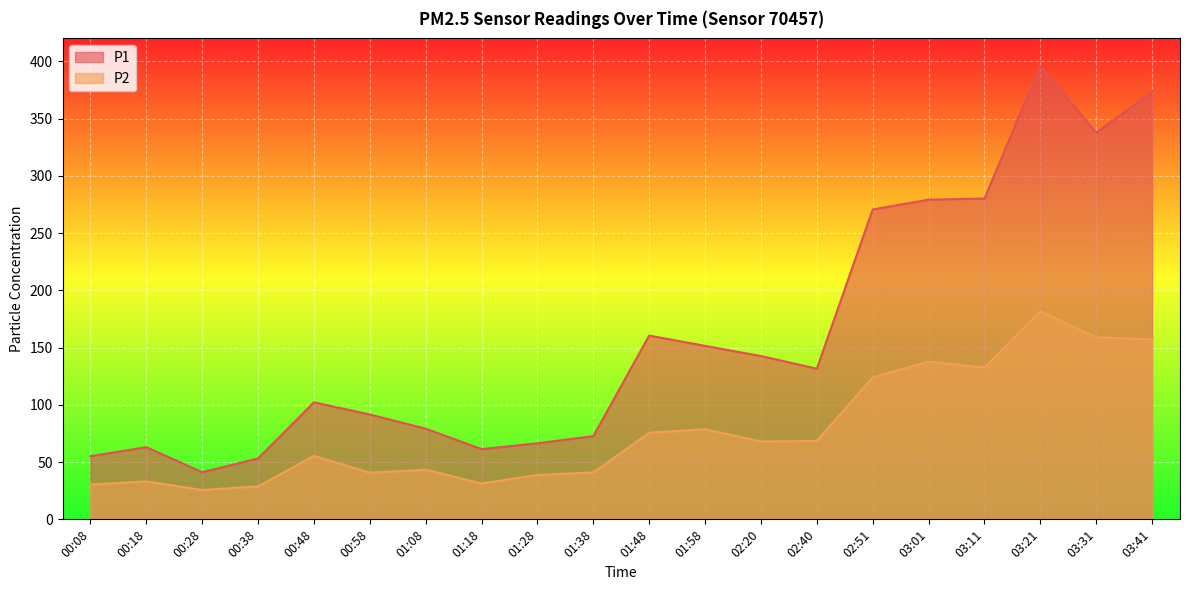

Reading left to right, extract all data points from this chart.

P1: 55.1	63.0	41.2	53.2	102.2	91.5	79.2	61.3	66.5	72.7	160.5	151.5	142.6	131.6	270.6	279.2	280.2	396.0	337.7	373.4
P2: 30.4	33.1	25.6	28.9	55.4	40.7	43.4	31.3	38.8	41.0	75.6	78.7	68.0	68.5	124.0	137.8	132.5	181.8	159.0	157.2